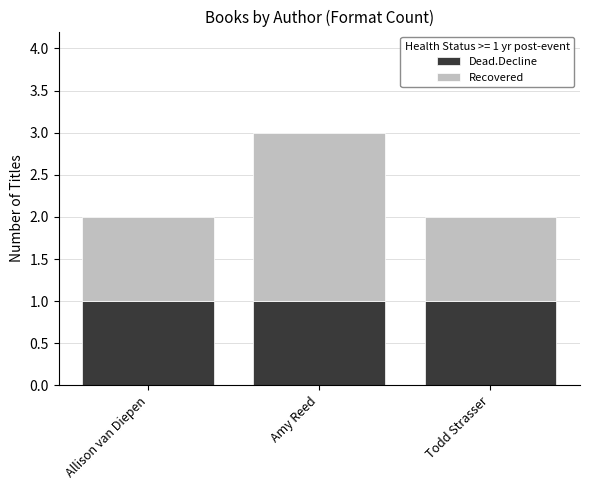

The Dead.Decline series shows 2 at Todd Strasser. True or false?

False